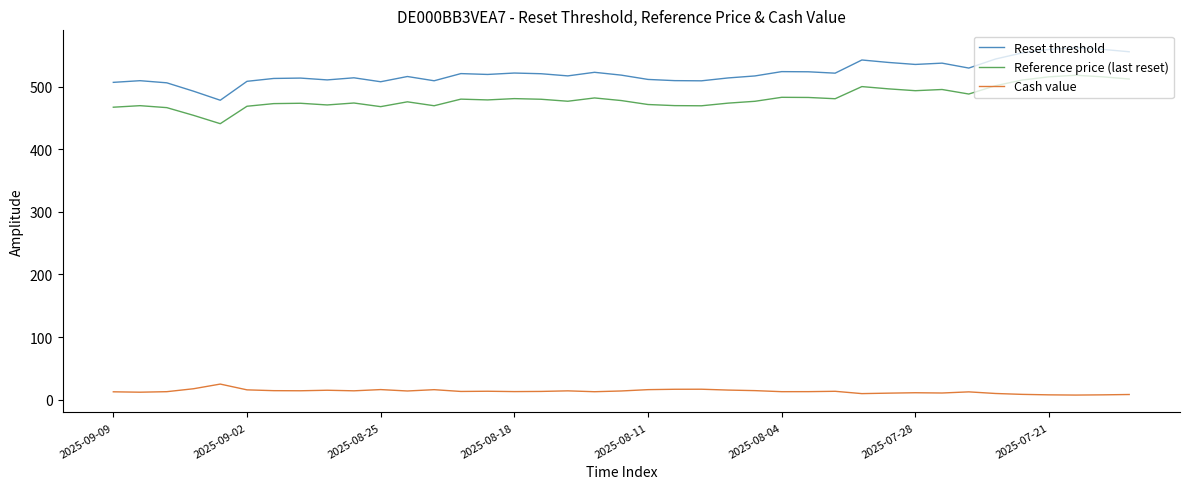

Rank the series by their maximum value, from highest to lowest.

Reset threshold, Reference price (last reset), Cash value